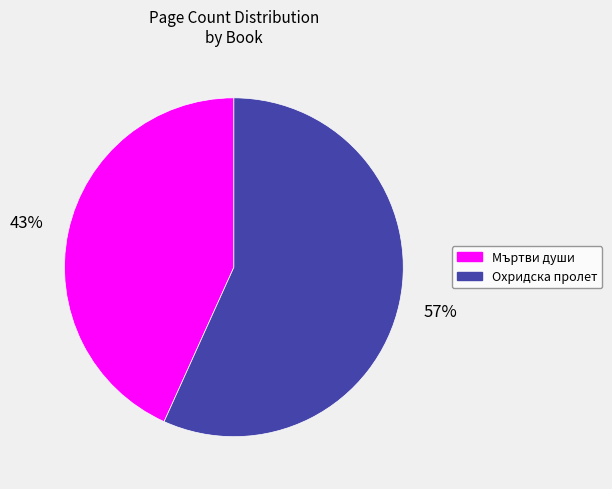

To the nearest percent, what portion does Мъртви души represent?

43%